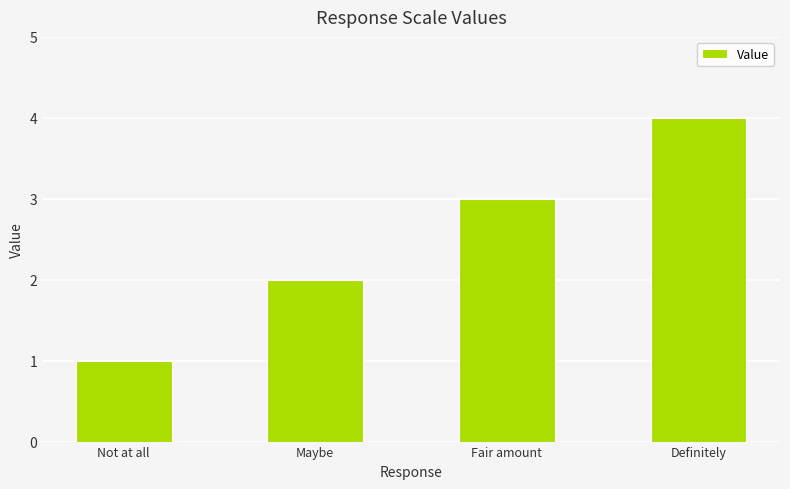

Reading left to right, what are all the values shown in this chart?

1	2	3	4